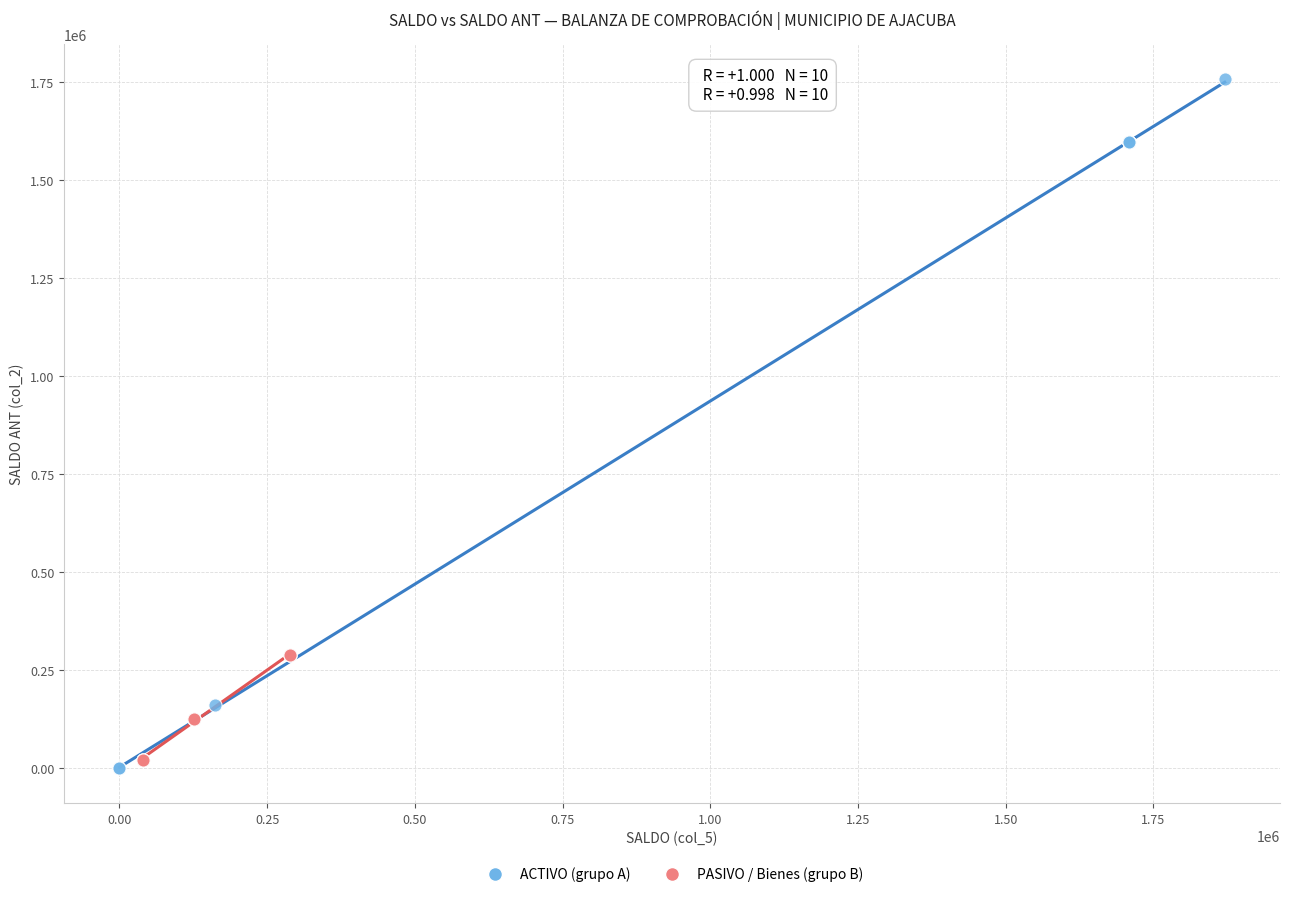

Which series contains the lowest Y value?

ACTIVO (grupo A)